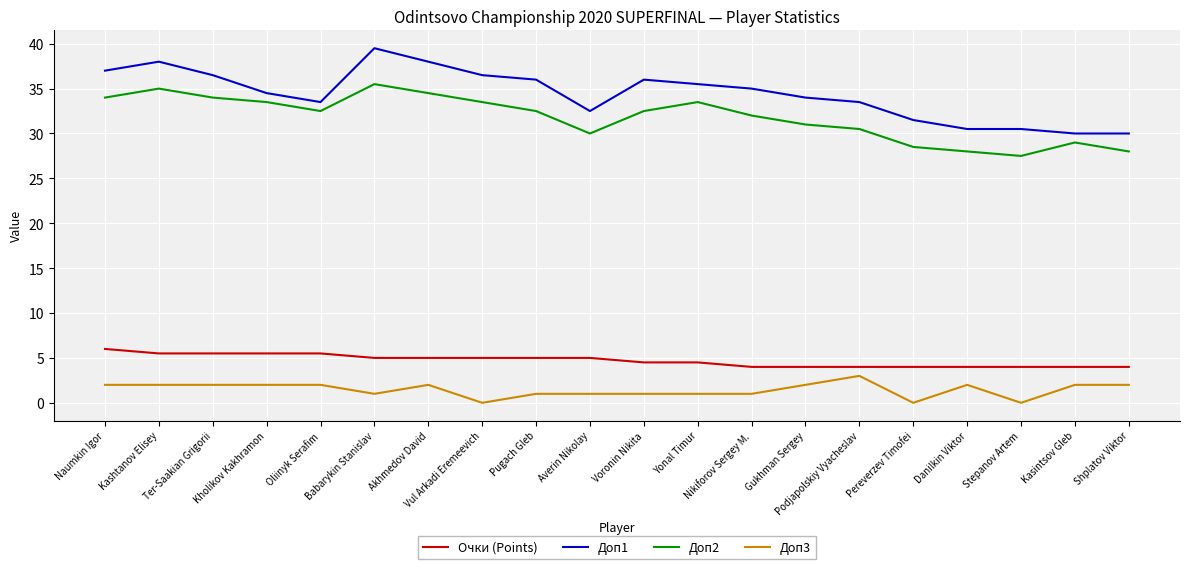

What is the total value across all series at Pugach Gleb?

74.5